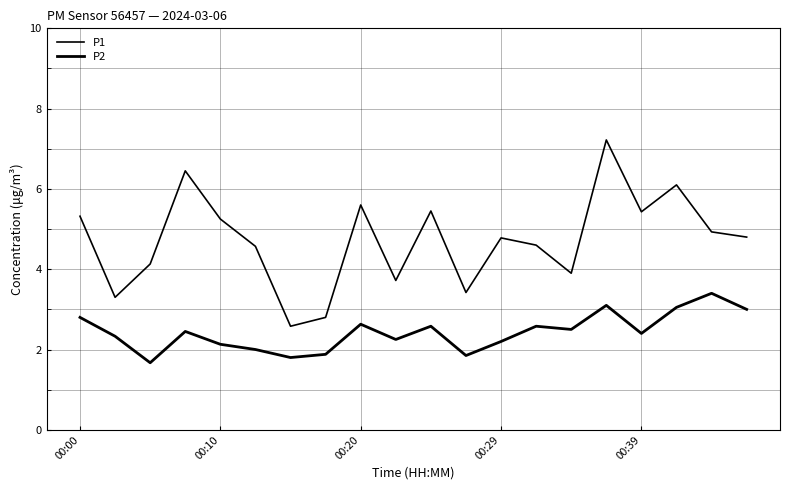

What is the sum of all P1 values?

94.3